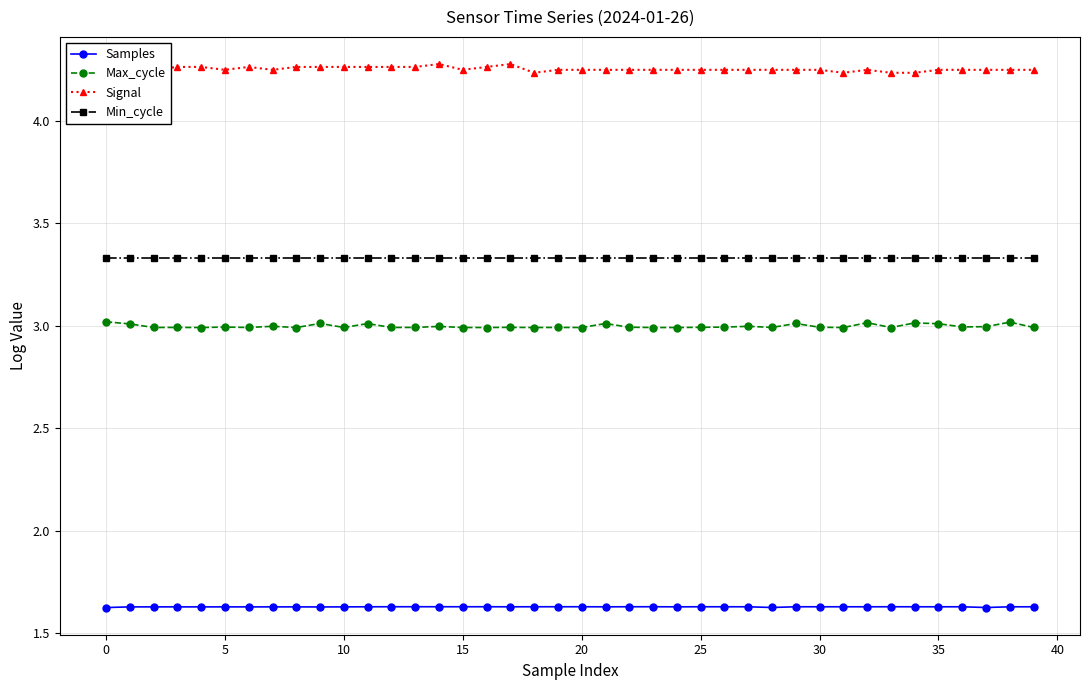

Which series has the largest total across all categories?

Signal